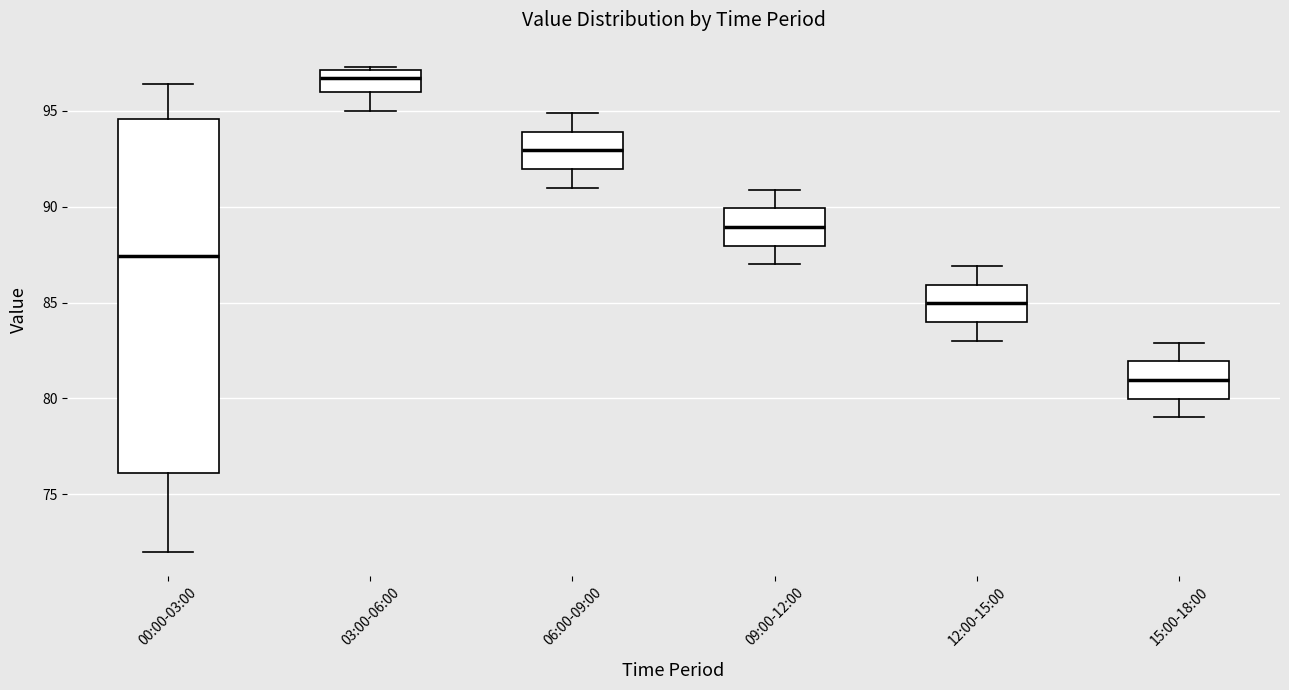

Reading left to right, read every box against the y-axis: the position of its median line, the range the box covers, and the ends of its whiskers. The values are not printed on the chart, so give them approximately, as read against the axis.

00:00-03:00: median 87.5, box 76.0 to 94.5, whiskers 72.0 to 96.5
03:00-06:00: median 96.5, box 96.0 to 97.0, whiskers 95.0 to 97.5
06:00-09:00: median 93.0, box 92.0 to 94.0, whiskers 91.0 to 95.0
09:00-12:00: median 89.0, box 88.0 to 90.0, whiskers 87.0 to 91.0
12:00-15:00: median 85.0, box 84.0 to 86.0, whiskers 83.0 to 87.0
15:00-18:00: median 81.0, box 80.0 to 82.0, whiskers 79.0 to 83.0